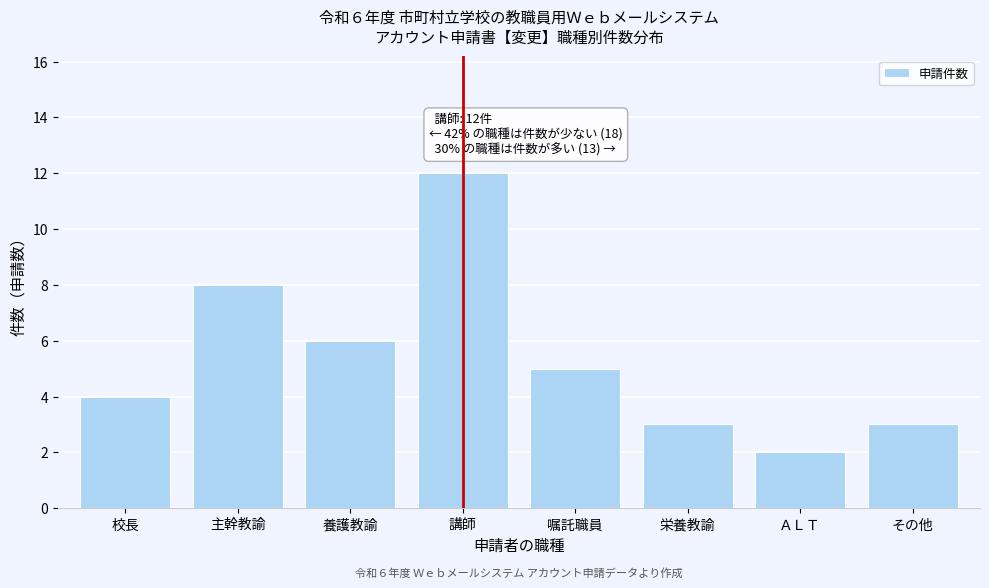

Reading left to right, list all the values displayed in this chart.

校長=4	主幹教諭=8	養護教諭=6	講師=12	嘱託職員=5	栄養教諭=3	ＡＬＴ=2	その他=3